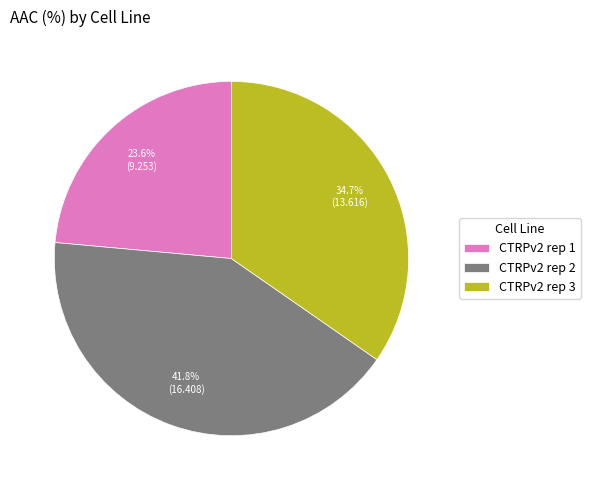

Rank the categories by value from highest to lowest.

CTRPv2 rep 2, CTRPv2 rep 3, CTRPv2 rep 1